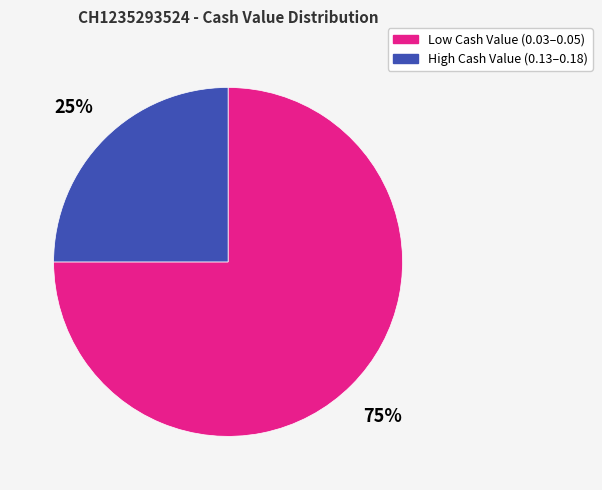

Is there any slice that represents more than half of the pie?

Yes